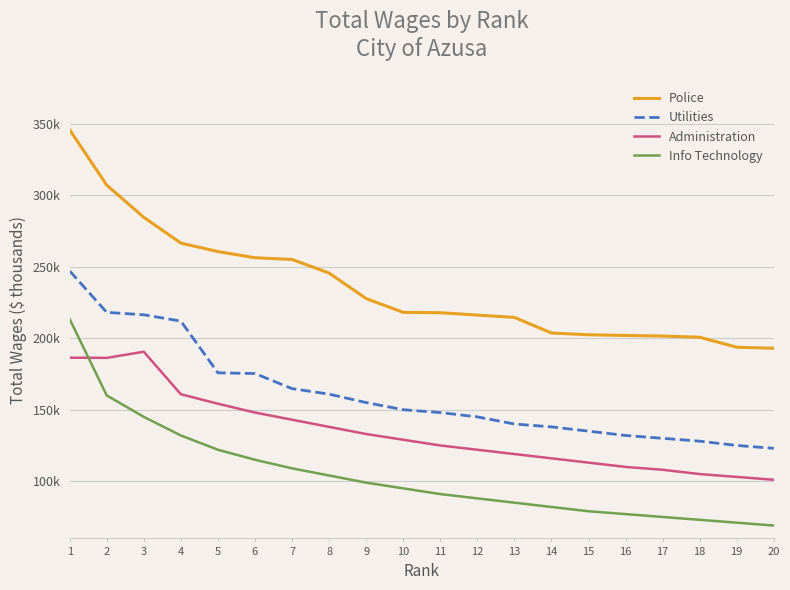

Reading left to right, transcribe all the data shown in this chart.

Police: 1=345.7	2=307.1	3=284.5	4=266.5	5=260.6	6=256.3	7=255.1	8=245.6	9=227.7	10=218.1	11=217.8	12=216.2	13=214.6	14=203.6	15=202.4	16=201.9	17=201.5	18=200.7	19=193.7	20=193.0
Utilities: 1=247.0	2=218.1	3=216.4	4=211.9	5=175.8	6=175.3	7=164.8	8=160.9	9=155.0	10=150.0	11=148.0	12=145.0	13=140.0	14=138.0	15=135.0	16=132.0	17=130.0	18=128.0	19=125.0	20=123.0
Administration: 1=186.4	2=186.2	3=190.5	4=160.8	5=154.2	6=148.0	7=143.0	8=138.0	9=133.0	10=129.0	11=125.0	12=122.0	13=119.0	14=116.0	15=113.0	16=110.0	17=108.0	18=105.0	19=103.0	20=101.0
Info Technology: 1=213.4	2=160.0	3=145.0	4=132.0	5=122.0	6=115.0	7=109.0	8=104.0	9=99.0	10=95.0	11=91.0	12=88.0	13=85.0	14=82.0	15=79.0	16=77.0	17=75.0	18=73.0	19=71.0	20=69.0